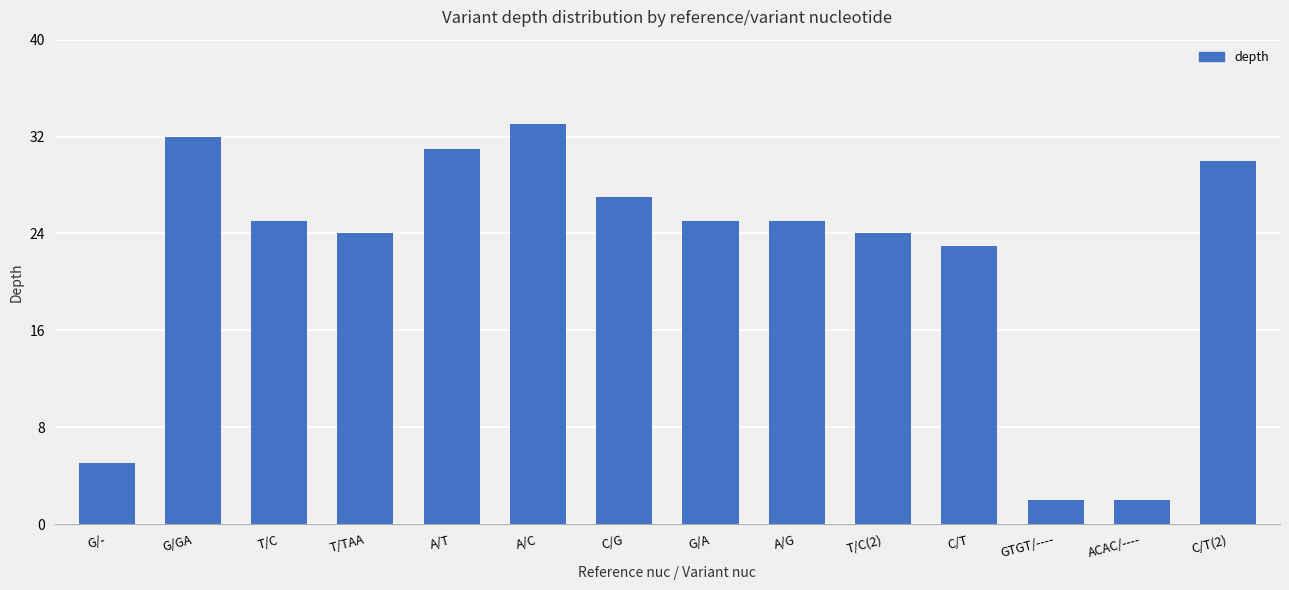

How many bars are there in total?

14